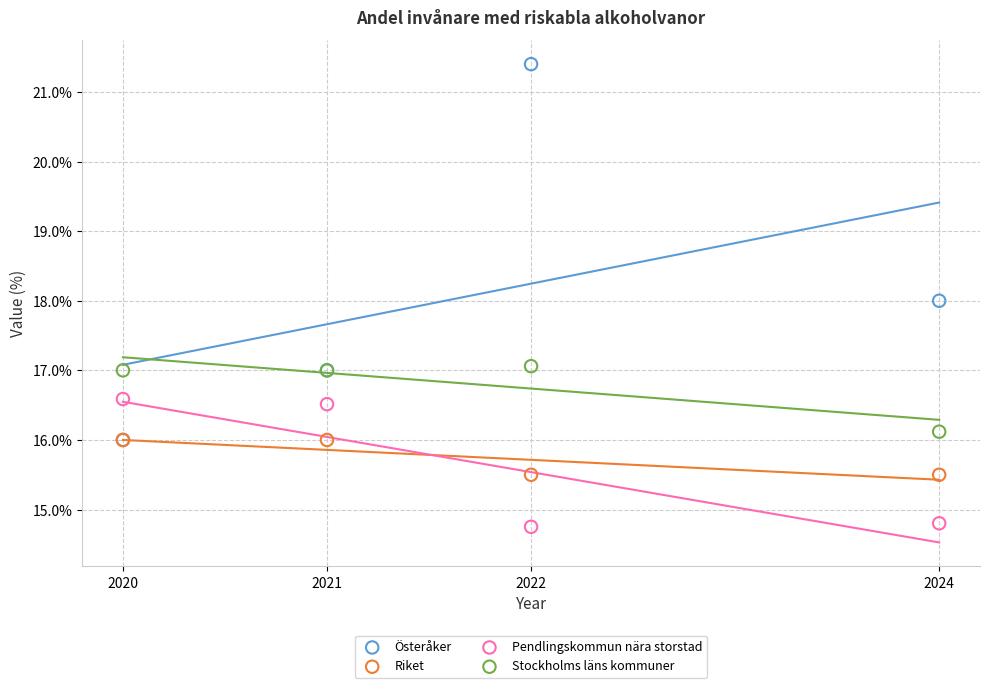

What are all the series names shown in the legend?

Österåker, Riket, Pendlingskommun nära storstad, Stockholms läns kommuner